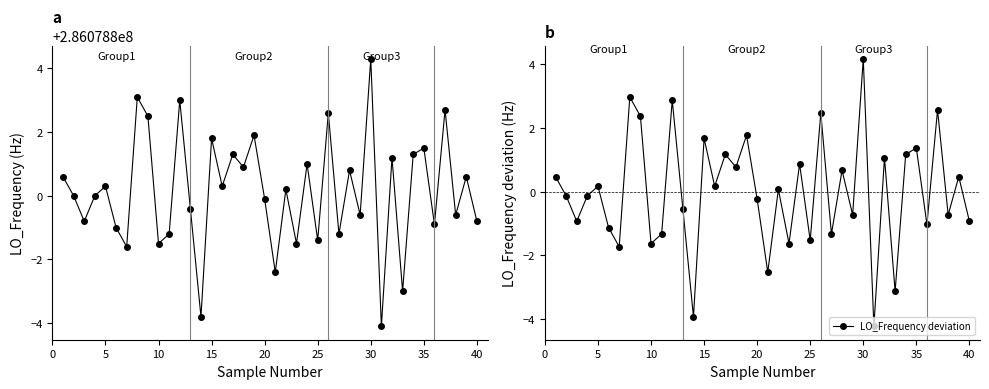

Count the number of data series in this chart.

2